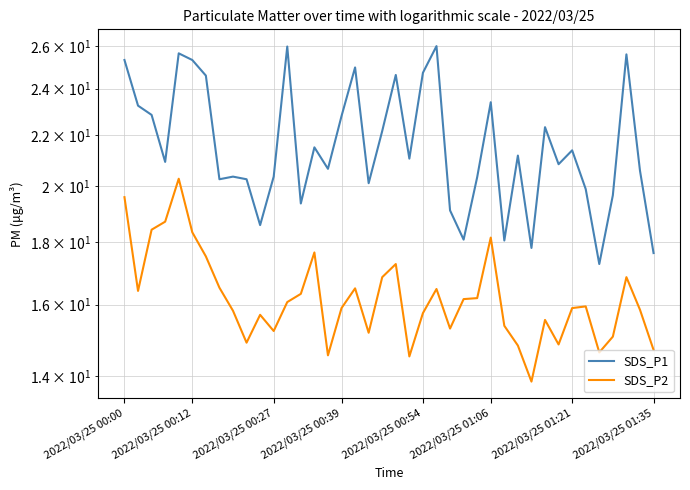

True or false: SDS_P2 has more than 2 points higher than both neighbors.

True